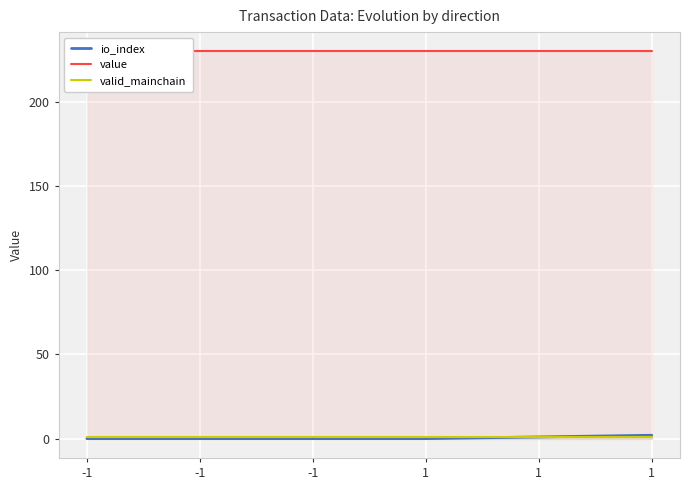

What value does the value series have at -1?

229.9